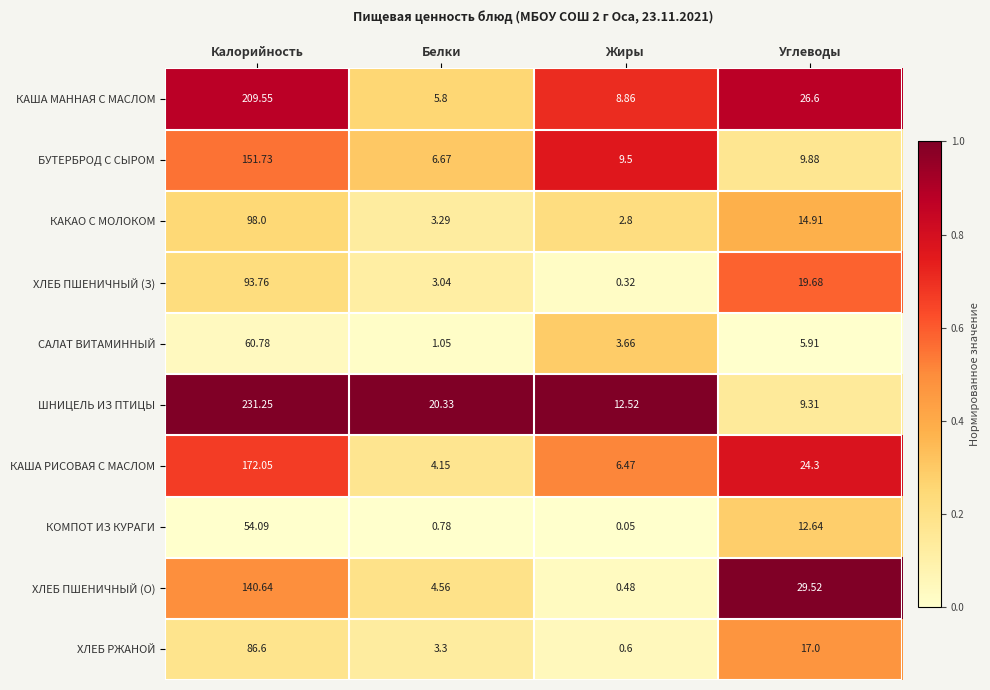

Which label corresponds to the smallest value in the chart?

Жиры